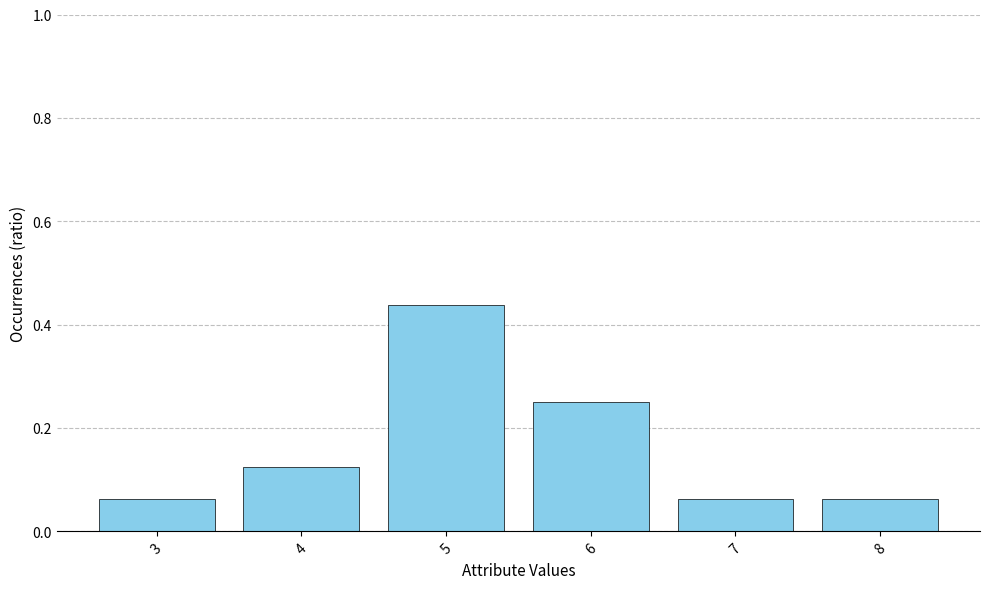

What is the change in value from 5 to 7?

-0.4